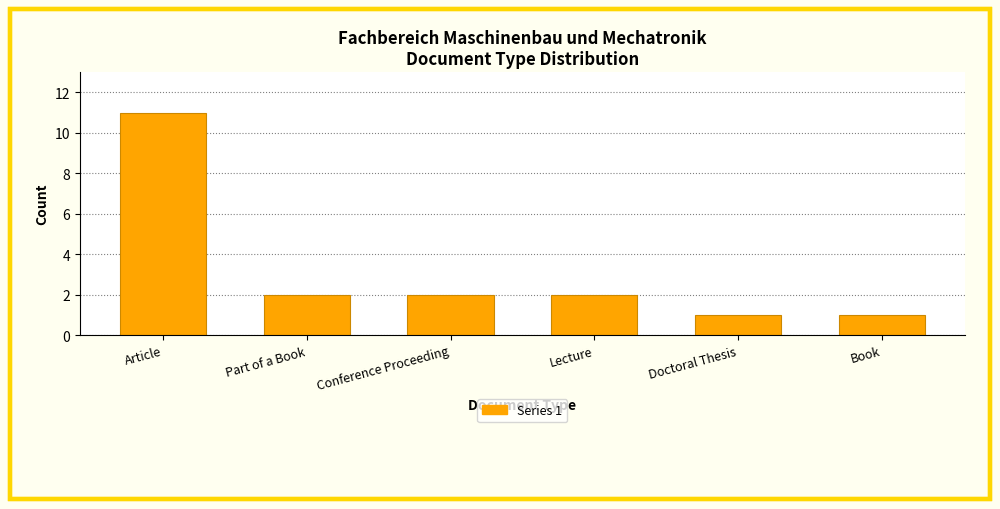

What is the label of the 2nd bar from the right?

Doctoral Thesis